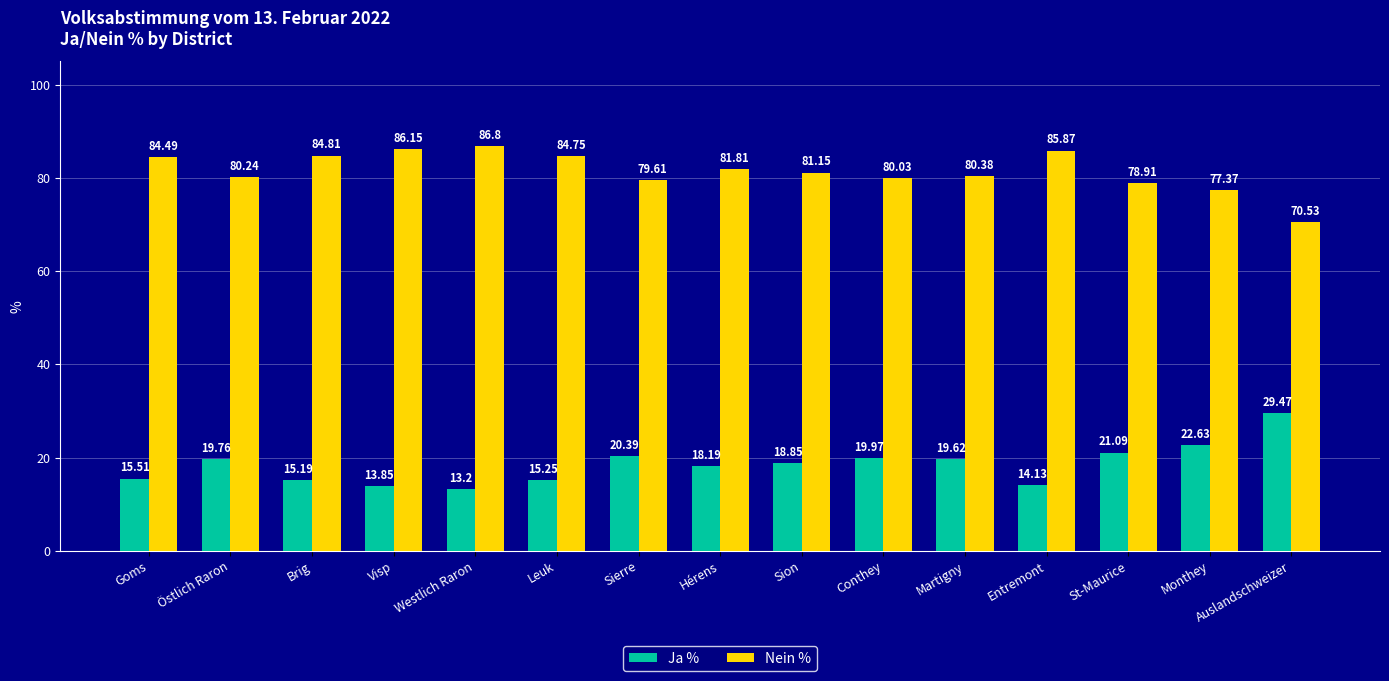

The value of Nein % at Leuk is 130.1. True or false?

False